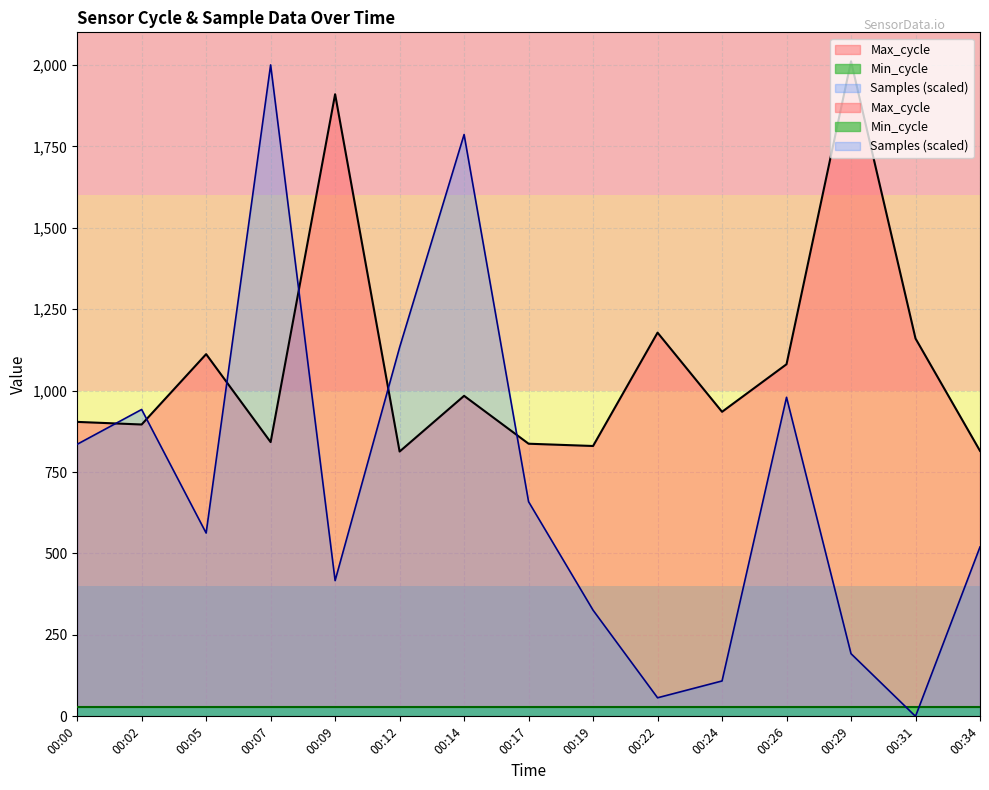

What is the value of the Samples point at the 6th from the left?

1132.7